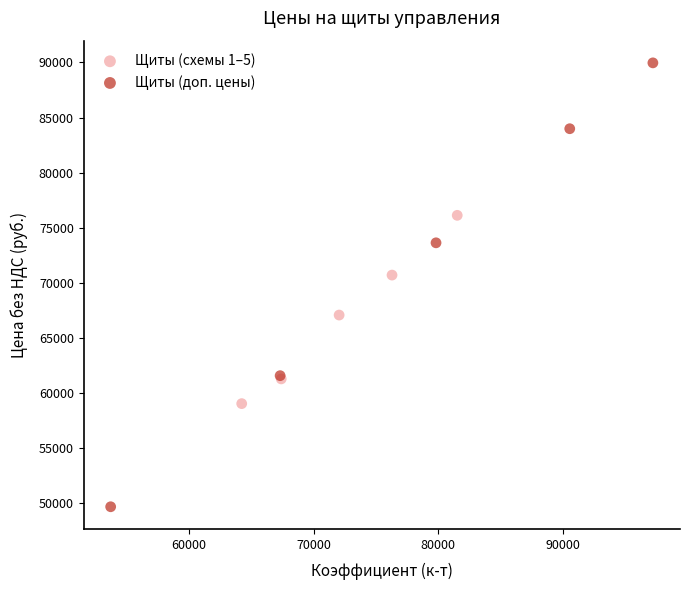

Which series has the widest spread of Y values?

Щиты (доп. цены)